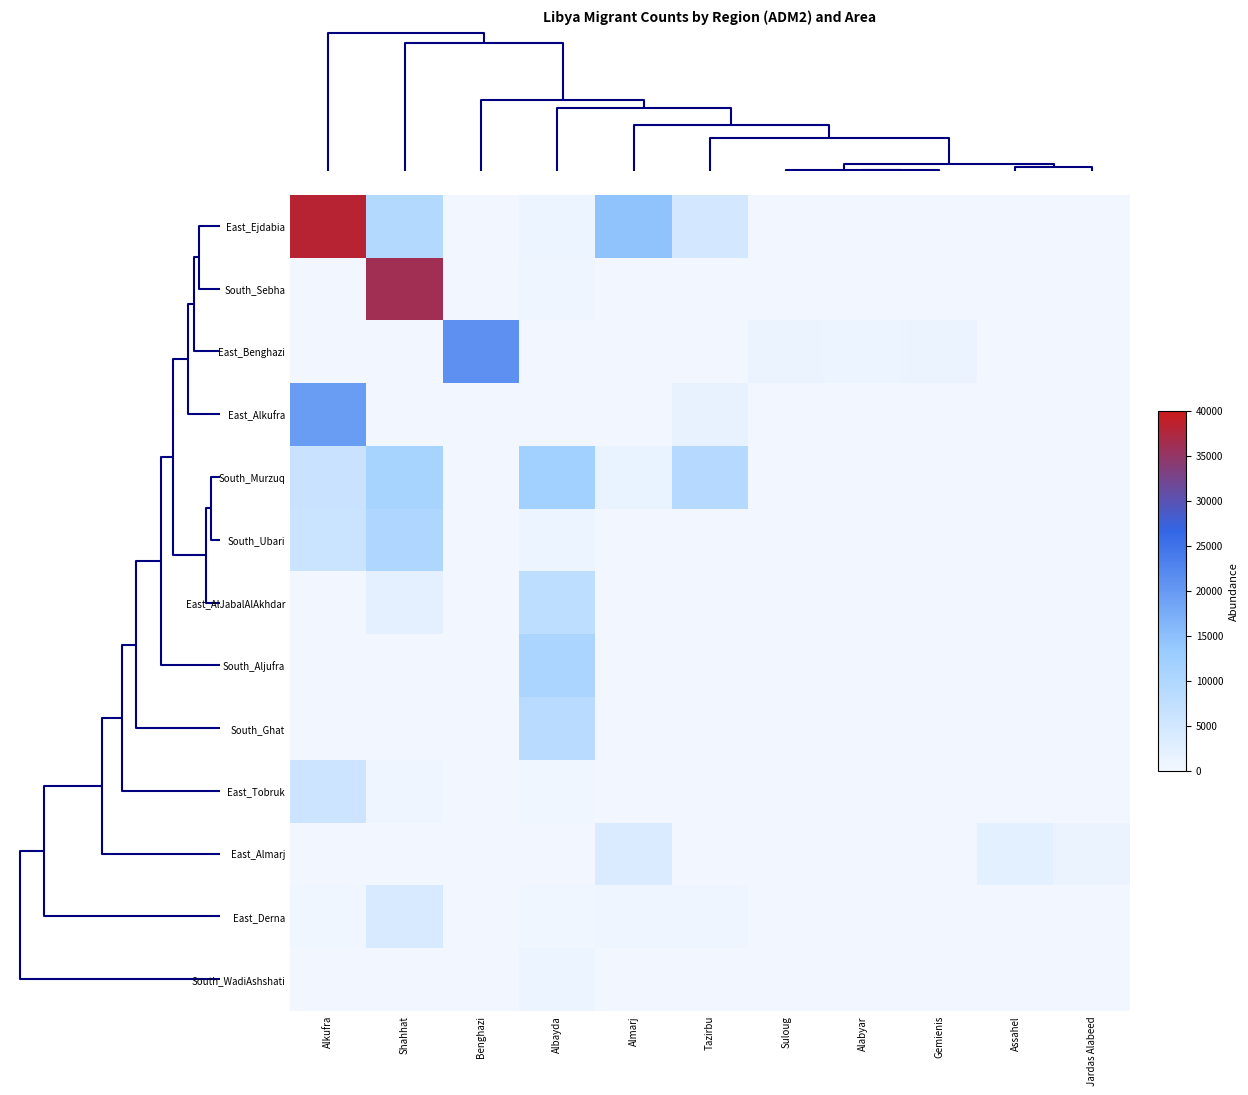

Reading left to right, list all the values displayed in this chart.

East_Ejdabia: Alkufra=38205	Shahhat=9240	Benghazi=0	Albayda=936	Almarj=14500	Tazirbu=4555	Suloug=0	Alabyar=0	Gemienis=0	Assahel=67	Jardas Alabeed=0
South_Sebha: Alkufra=0	Shahhat=36200	Benghazi=0	Albayda=610	Almarj=0	Tazirbu=0	Suloug=0	Alabyar=0	Gemienis=0	Assahel=0	Jardas Alabeed=0
East_Benghazi: Alkufra=0	Shahhat=0	Benghazi=21095	Albayda=0	Almarj=0	Tazirbu=0	Suloug=1230	Alabyar=1010	Gemienis=1110	Assahel=0	Jardas Alabeed=0
East_Alkufra: Alkufra=19549	Shahhat=0	Benghazi=0	Albayda=0	Almarj=0	Tazirbu=1470	Suloug=0	Alabyar=0	Gemienis=0	Assahel=0	Jardas Alabeed=0
South_Murzuq: Alkufra=6400	Shahhat=11117	Benghazi=0	Albayda=11877	Almarj=1260	Tazirbu=9030	Suloug=0	Alabyar=0	Gemienis=0	Assahel=0	Jardas Alabeed=0
South_Ubari: Alkufra=6040	Shahhat=10050	Benghazi=0	Albayda=1080	Almarj=0	Tazirbu=0	Suloug=0	Alabyar=0	Gemienis=0	Assahel=0	Jardas Alabeed=0
East_AlJabalAlAkhdar: Alkufra=0	Shahhat=2100	Benghazi=0	Albayda=7790	Almarj=0	Tazirbu=0	Suloug=0	Alabyar=0	Gemienis=0	Assahel=0	Jardas Alabeed=0
South_Aljufra: Alkufra=0	Shahhat=0	Benghazi=0	Albayda=10573	Almarj=0	Tazirbu=0	Suloug=0	Alabyar=0	Gemienis=0	Assahel=0	Jardas Alabeed=0
South_Ghat: Alkufra=0	Shahhat=0	Benghazi=0	Albayda=8735	Almarj=0	Tazirbu=0	Suloug=0	Alabyar=0	Gemienis=0	Assahel=0	Jardas Alabeed=0
East_Tobruk: Alkufra=5630	Shahhat=645	Benghazi=0	Albayda=395	Almarj=0	Tazirbu=0	Suloug=0	Alabyar=0	Gemienis=0	Assahel=0	Jardas Alabeed=0
East_Almarj: Alkufra=0	Shahhat=0	Benghazi=0	Albayda=0	Almarj=3680	Tazirbu=0	Suloug=0	Alabyar=0	Gemienis=0	Assahel=2250	Jardas Alabeed=1200
East_Derna: Alkufra=450	Shahhat=4000	Benghazi=0	Albayda=385	Almarj=580	Tazirbu=680	Suloug=0	Alabyar=0	Gemienis=0	Assahel=0	Jardas Alabeed=0
South_WadiAshshati: Alkufra=0	Shahhat=0	Benghazi=0	Albayda=900	Almarj=0	Tazirbu=0	Suloug=0	Alabyar=0	Gemienis=0	Assahel=0	Jardas Alabeed=0